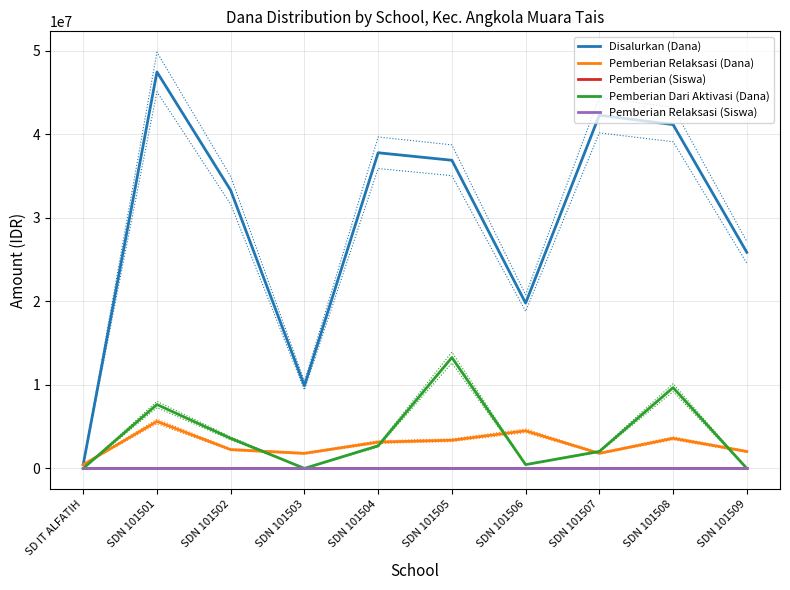

What is the difference between the Disalurkan (Dana) values at SDN 101509 and SDN 101507?

16425000